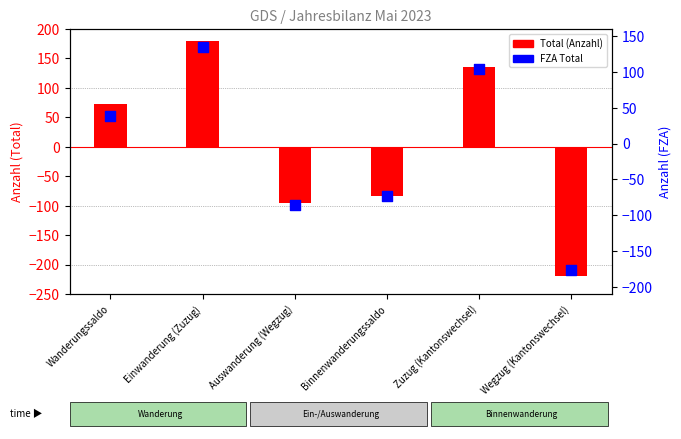

What is the total value across all series at Einwanderung (Zuzug)?

314